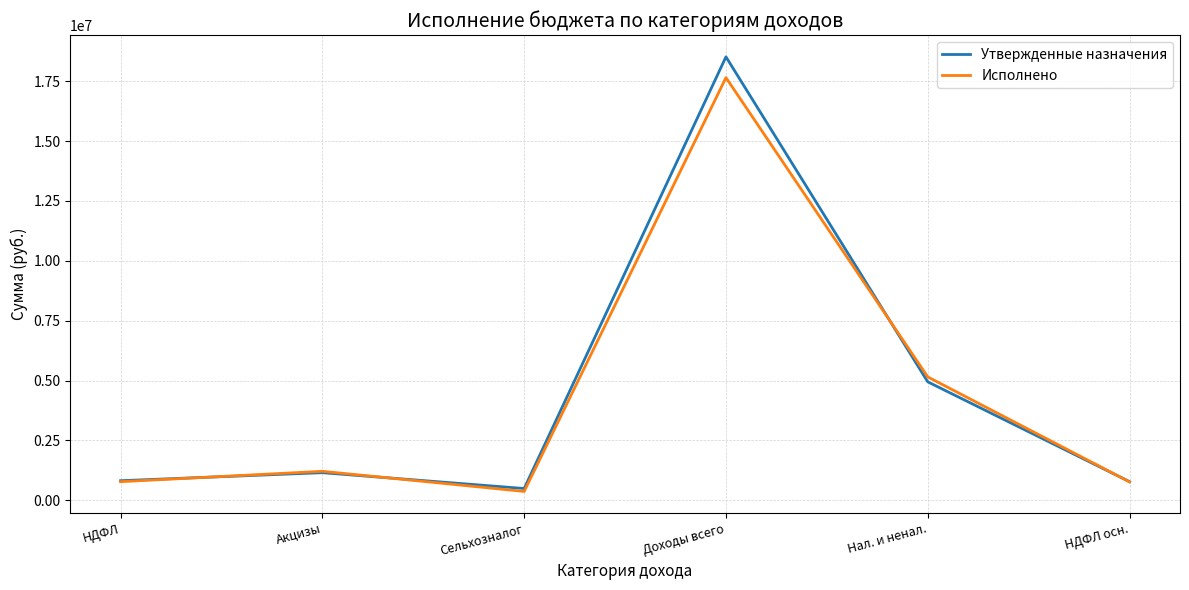

Rank the series by their maximum value, from lowest to highest.

Исполнено, Утвержденные назначения